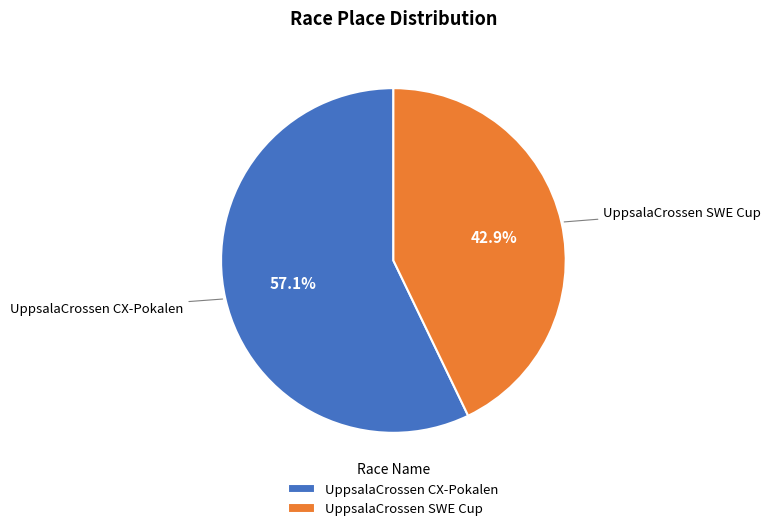

What is the total percentage of UppsalaCrossen SWE Cup and UppsalaCrossen CX-Pokalen?

100.0%